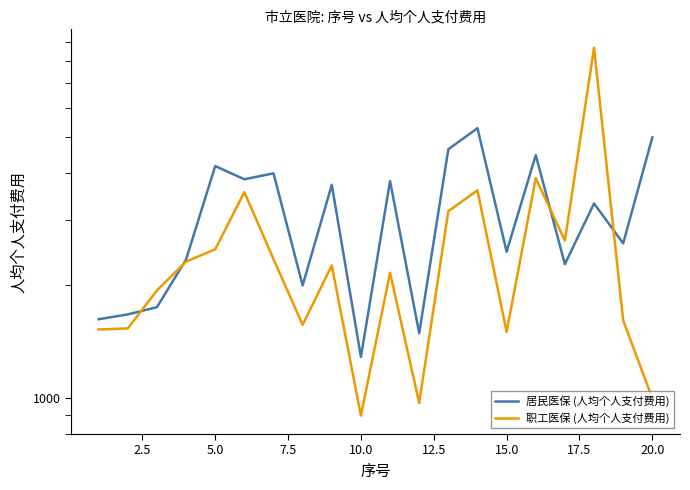

How many interior local valleys does the 居民医保 (人均个人支付费用) series have?

7